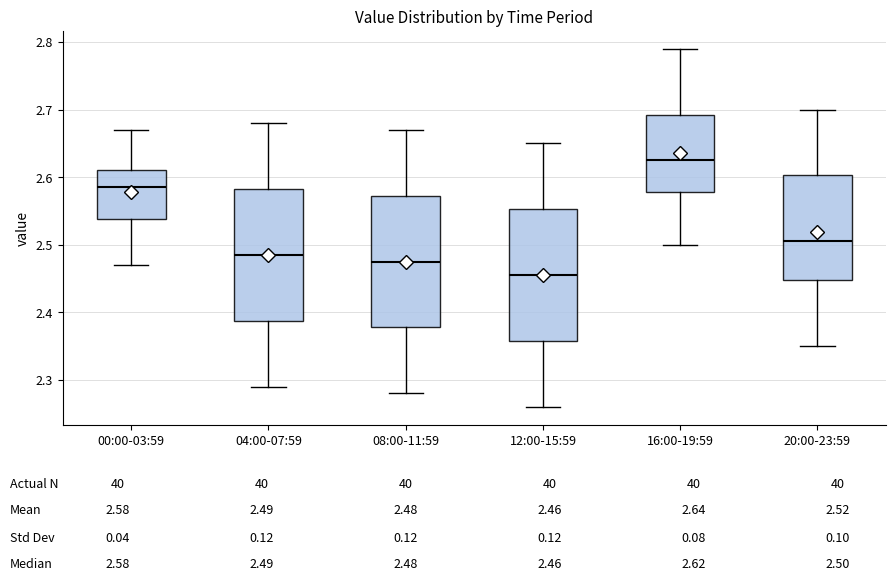

Where does the median line of the box for 00:00-03:59 sit on the y-axis? The values are not printed on the chart, so give them approximately, as read against the axis.

2.59